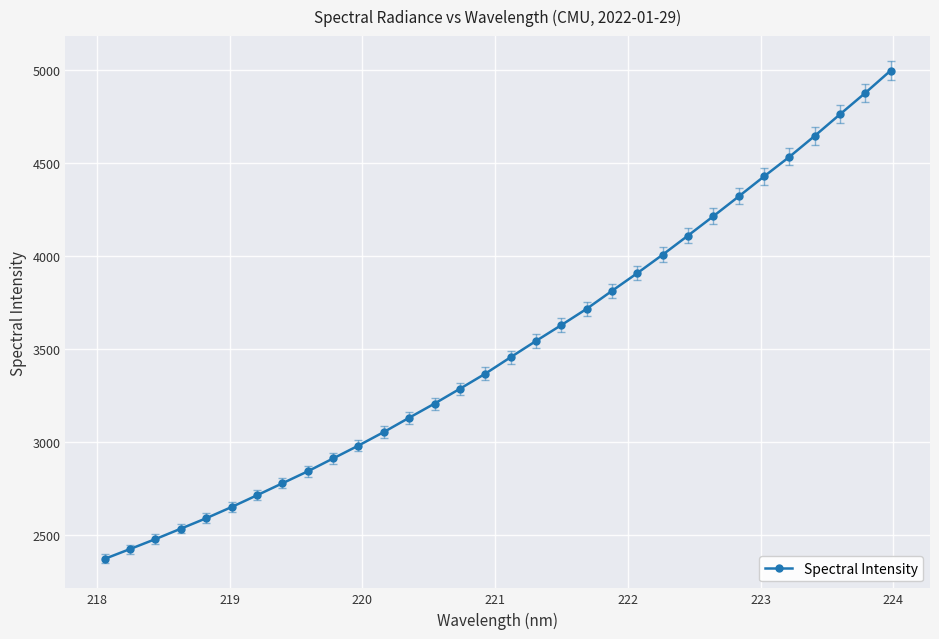

What is the value of the 22nd point from the left?

3909.7